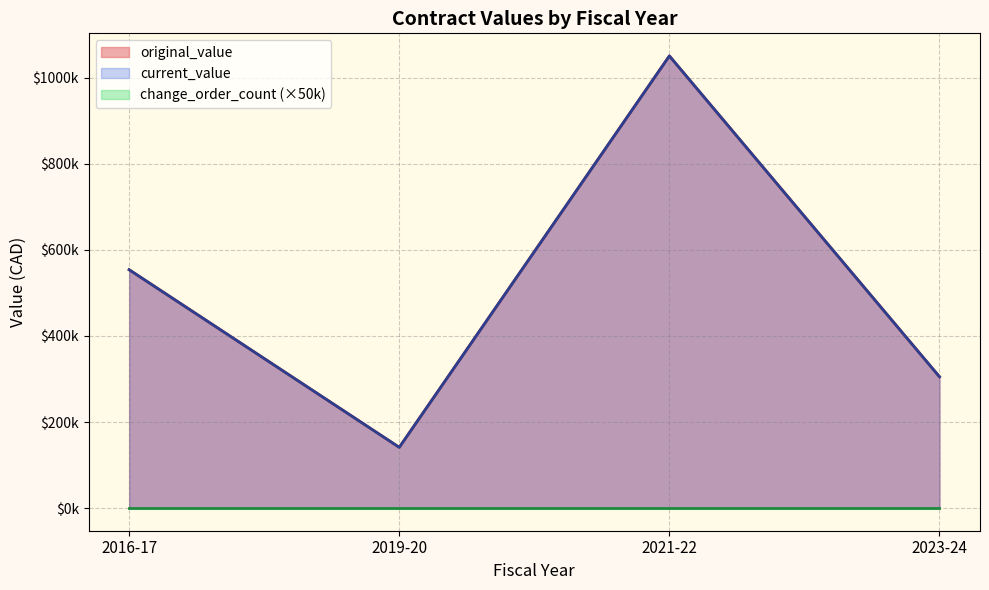

At 2021-22, list the series in order from smallest to largest.

change_order_count, original_value, current_value